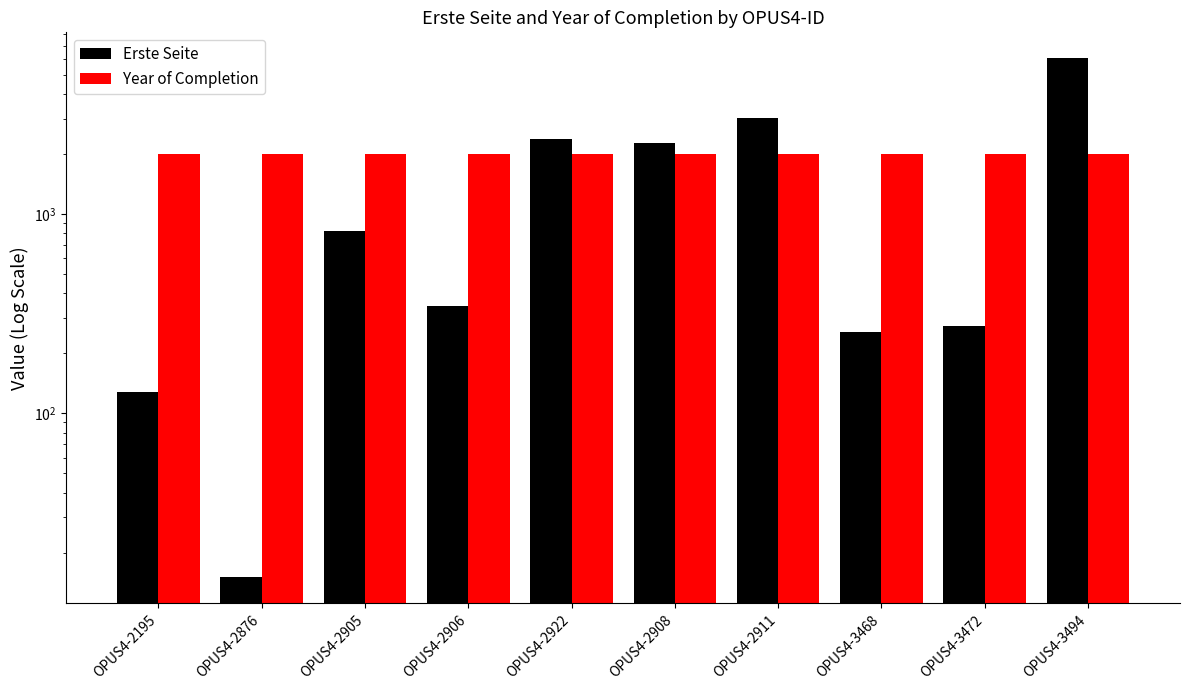

Rank the series at OPUS4-2876 from highest to lowest value.

Year of Completion, Erste Seite